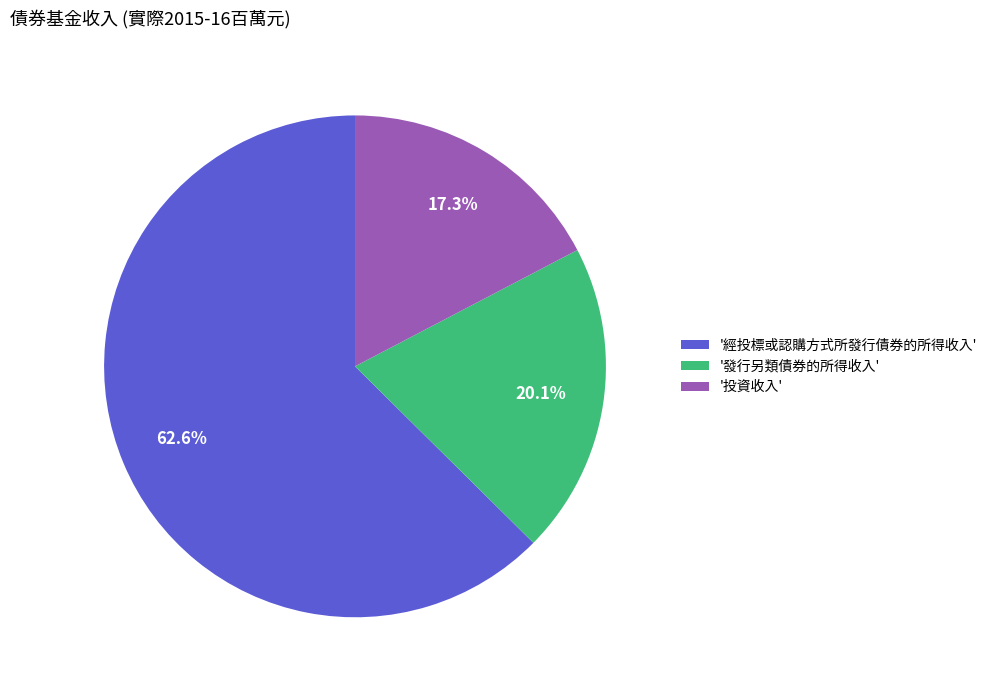

Does any single category account for the majority?

Yes